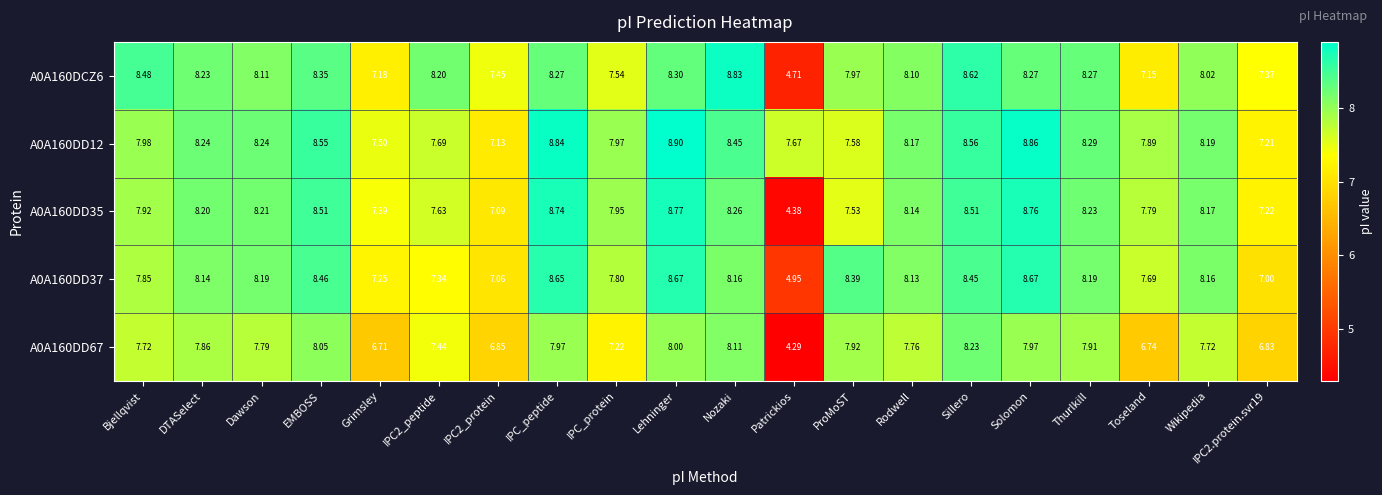

How many categories are shown in the chart?

20